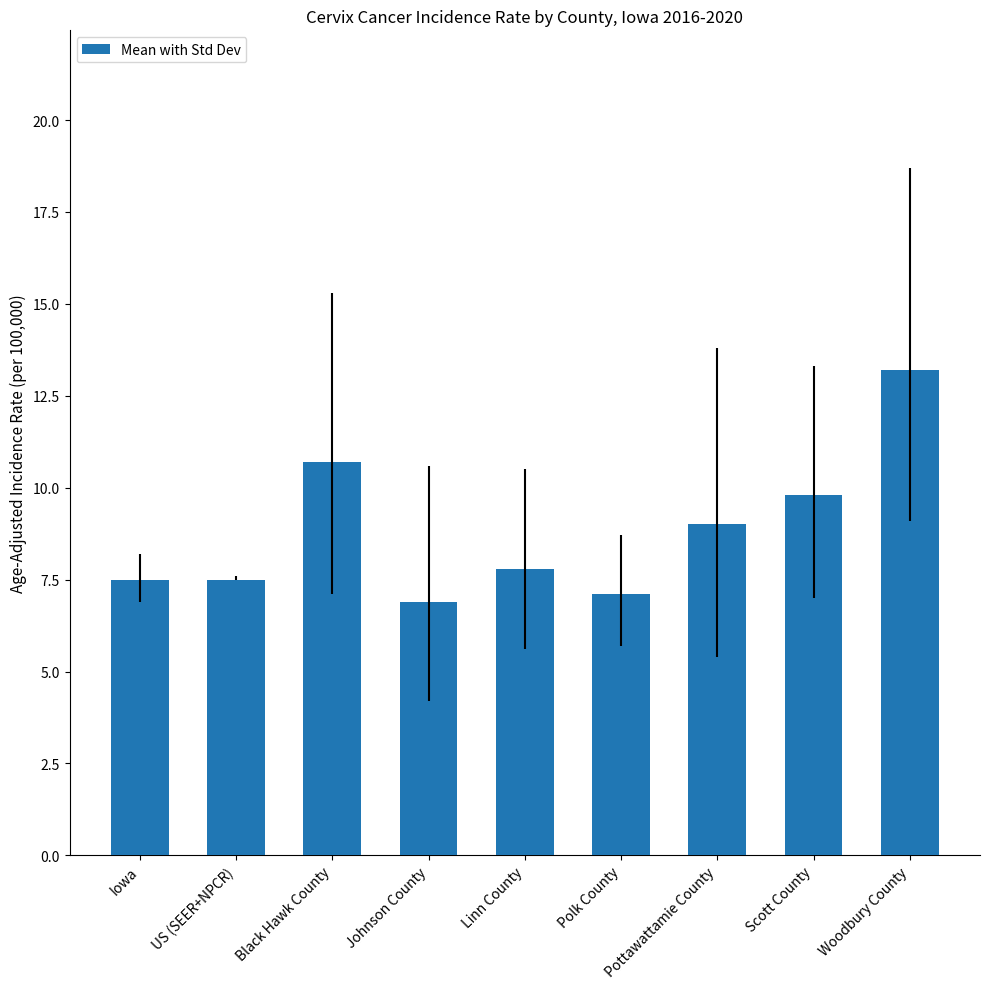

What is the approximate value at Polk County?

7.1